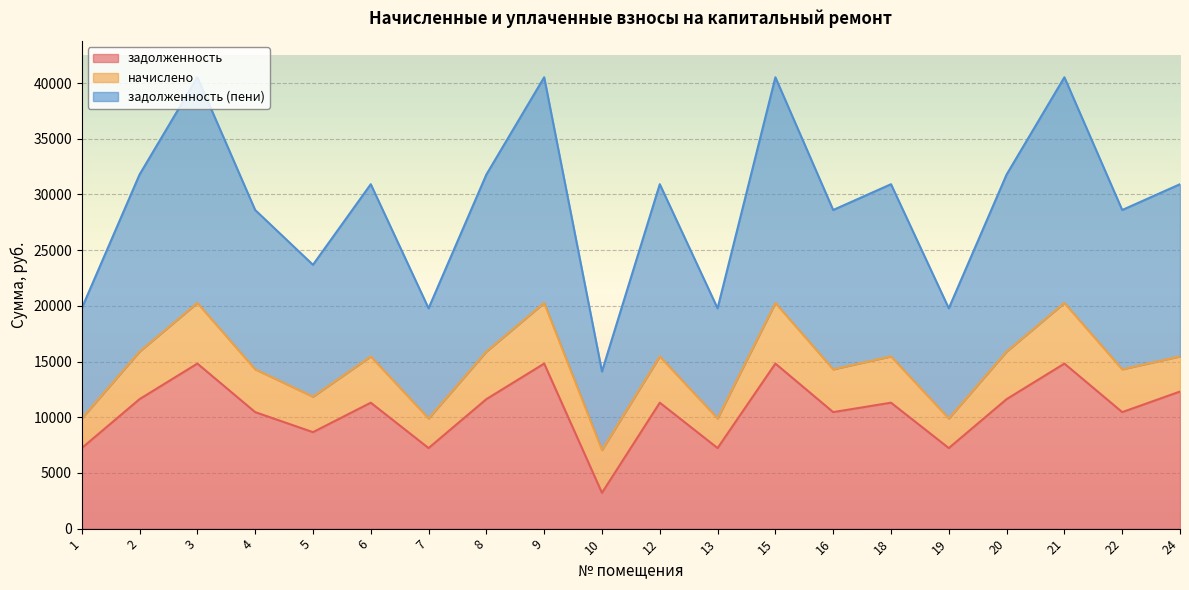

What is the sum of the задолженность (пени) values at 2 and 21?

36155.9